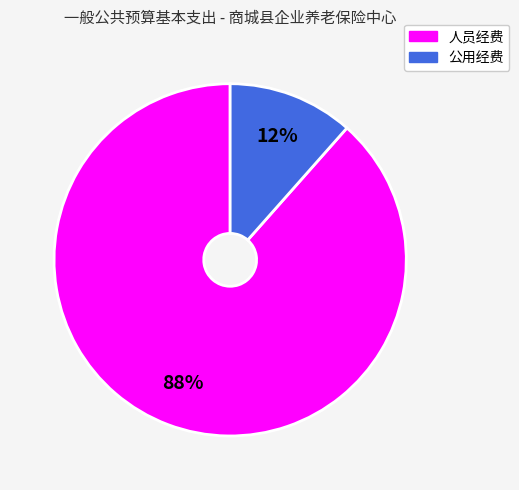

Count the number of slices in the pie.

2